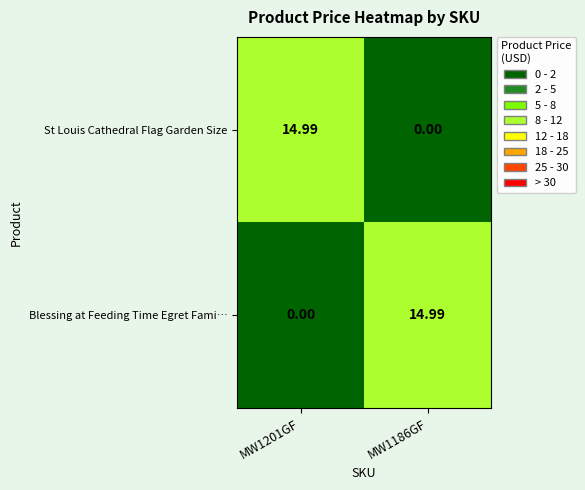

Rank the series at MW1201GF from lowest to highest value.

Blessing at Feeding Time Egret Fami…, St Louis Cathedral Flag Garden Size